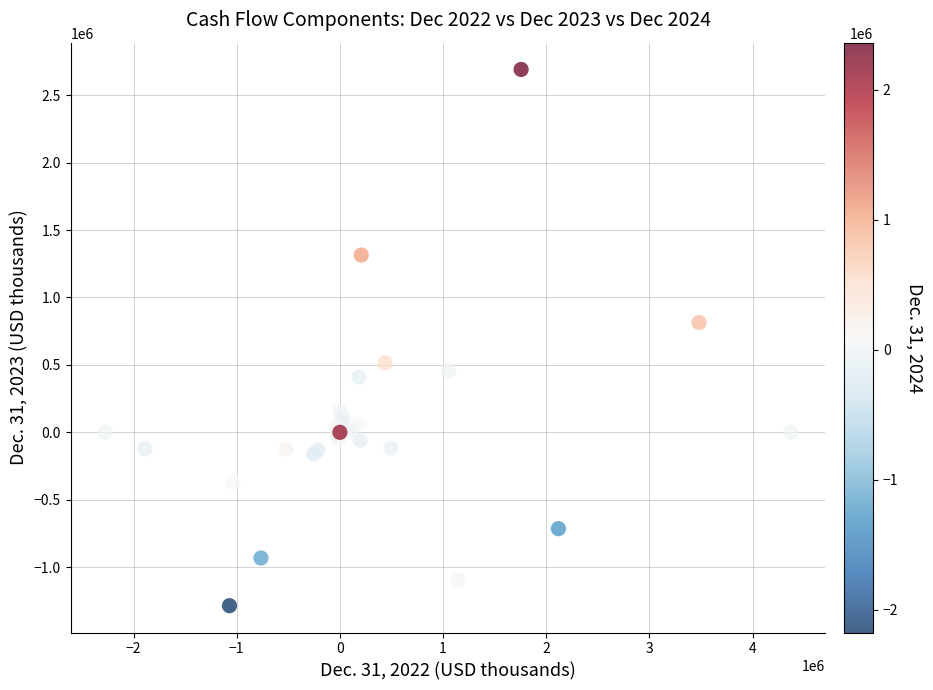

What Y value in the scatter plot is closest to 702588?

814128